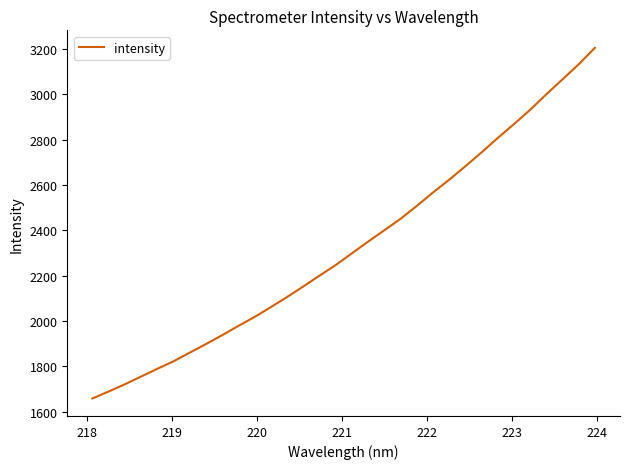

Does the chart have visible grid lines?

No